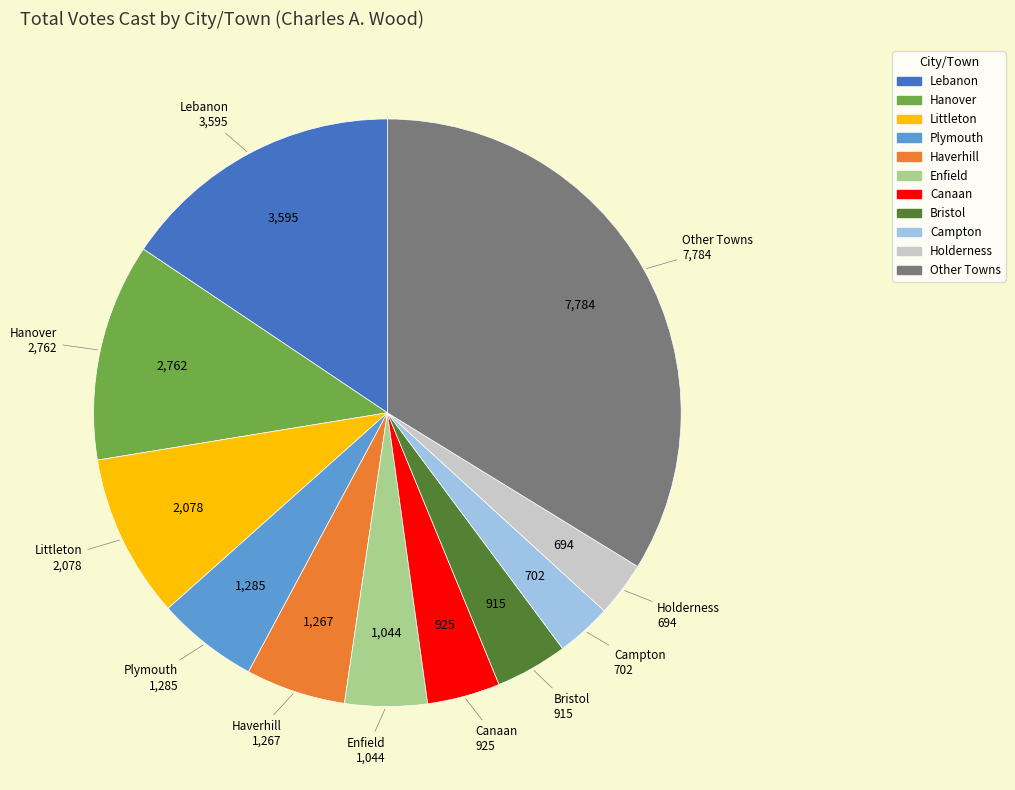

Does any single category account for the majority?

No